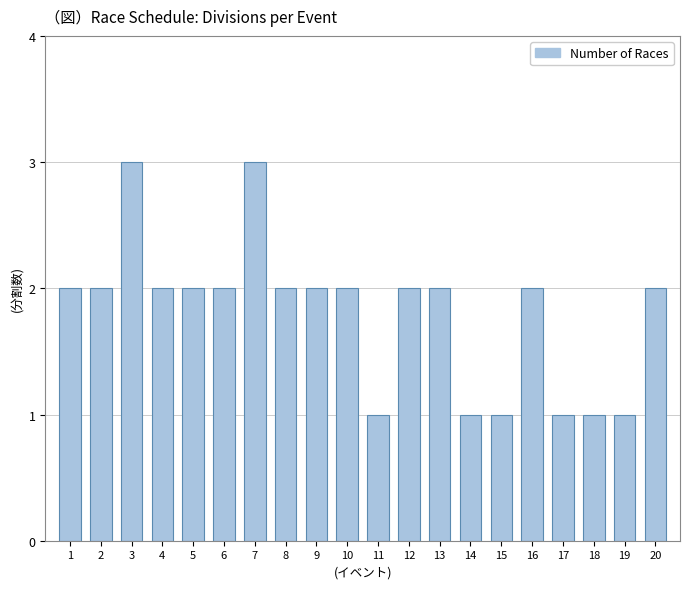

What is the minimum value shown in the chart?

1